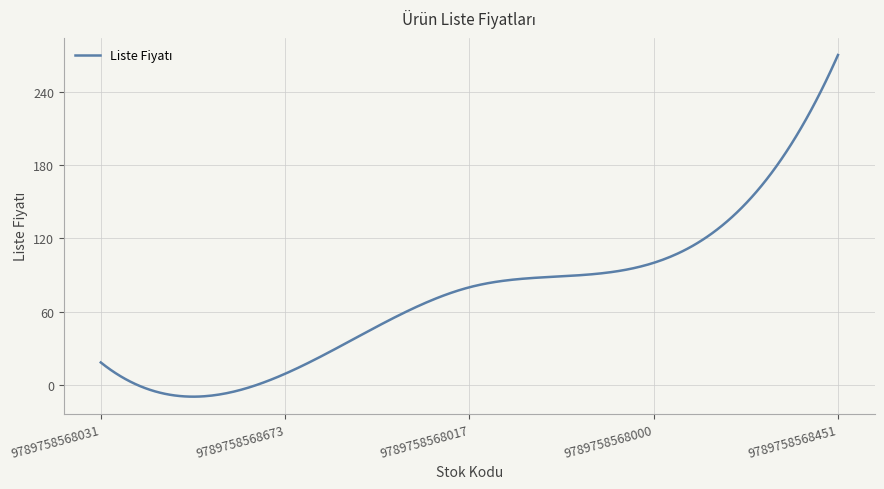

What is the maximum value shown in the chart?

270.0